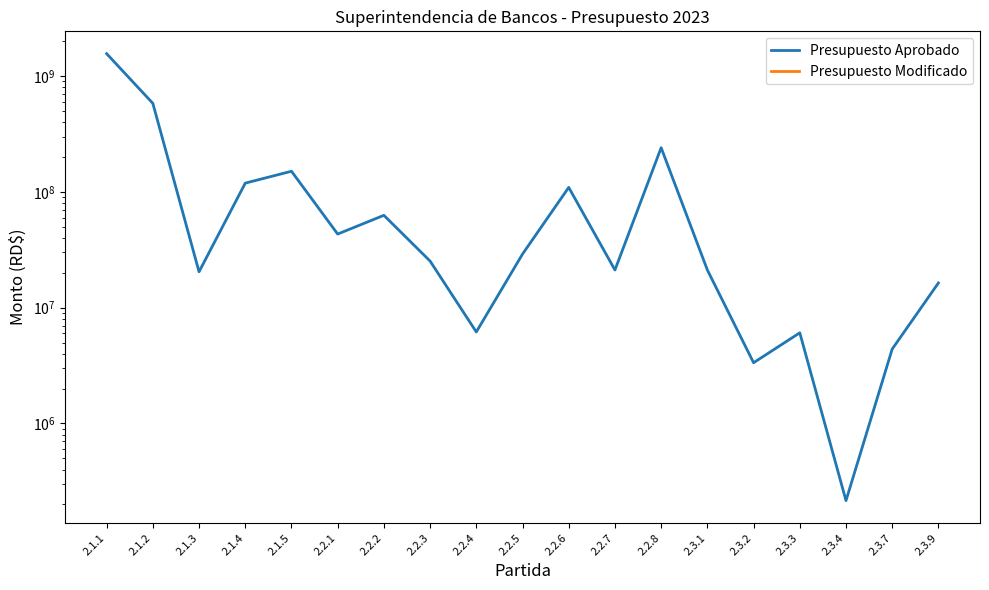

How many series are shown in this chart?

2